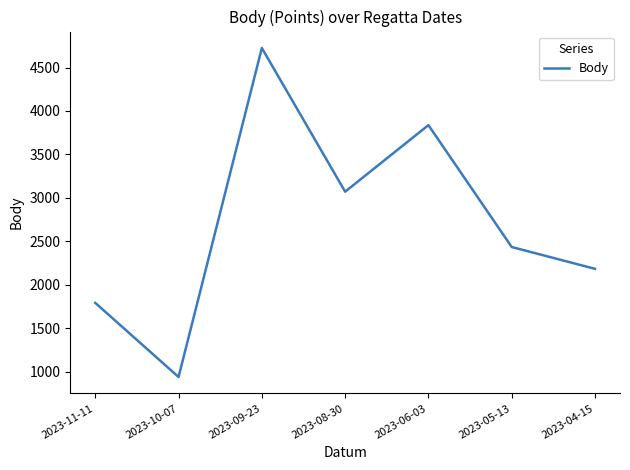

What is the ratio of the value at 2023-09-23 to the value at 2023-10-07?

5.0